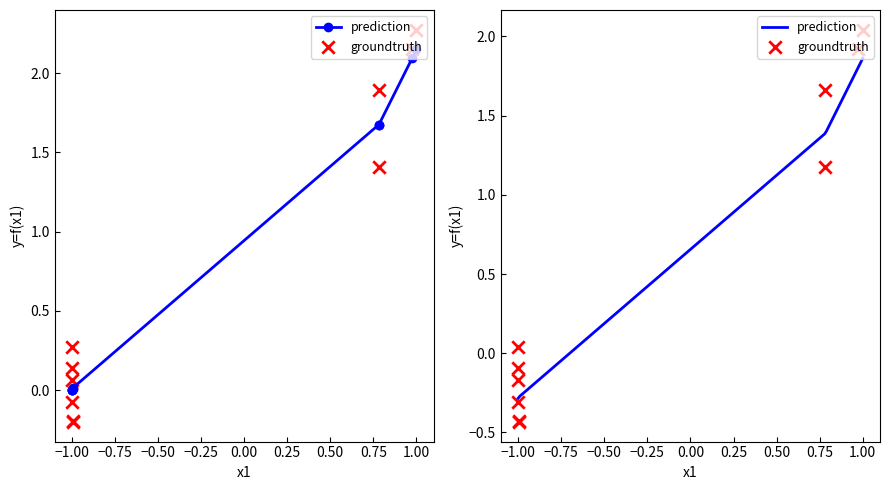

What are all the series names shown in the legend?

prediction, groundtruth